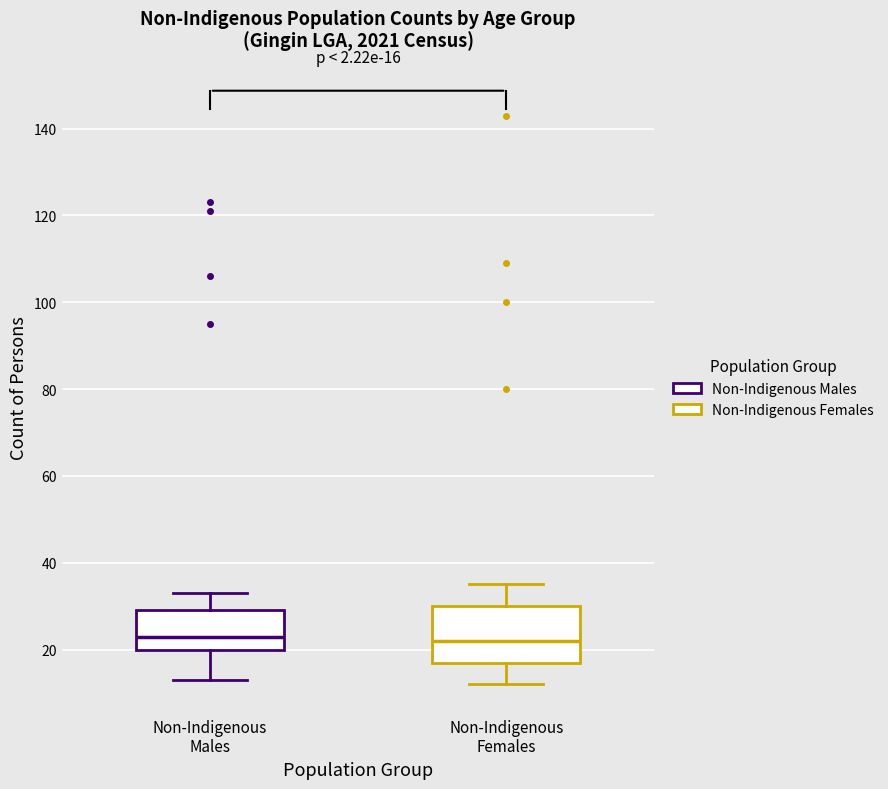

Comparing the boxes themselves (not the whiskers), which one is the tallest?

Non-Indigenous Females